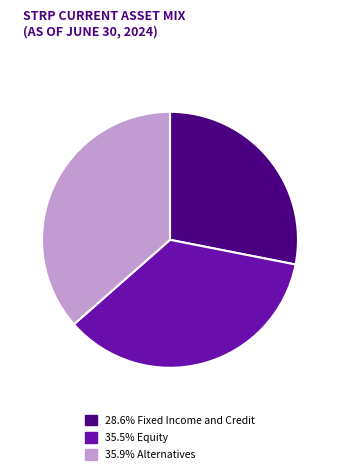

Does any single category account for the majority?

No